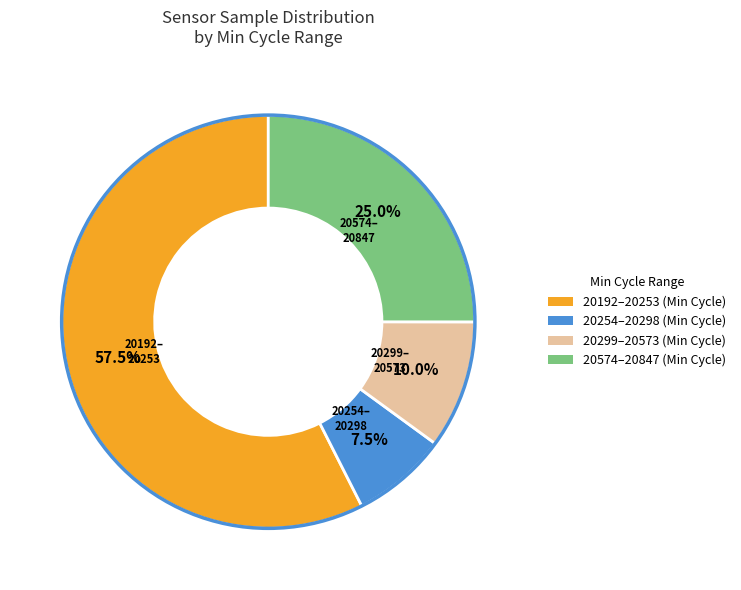

How many slices are in this pie chart?

4